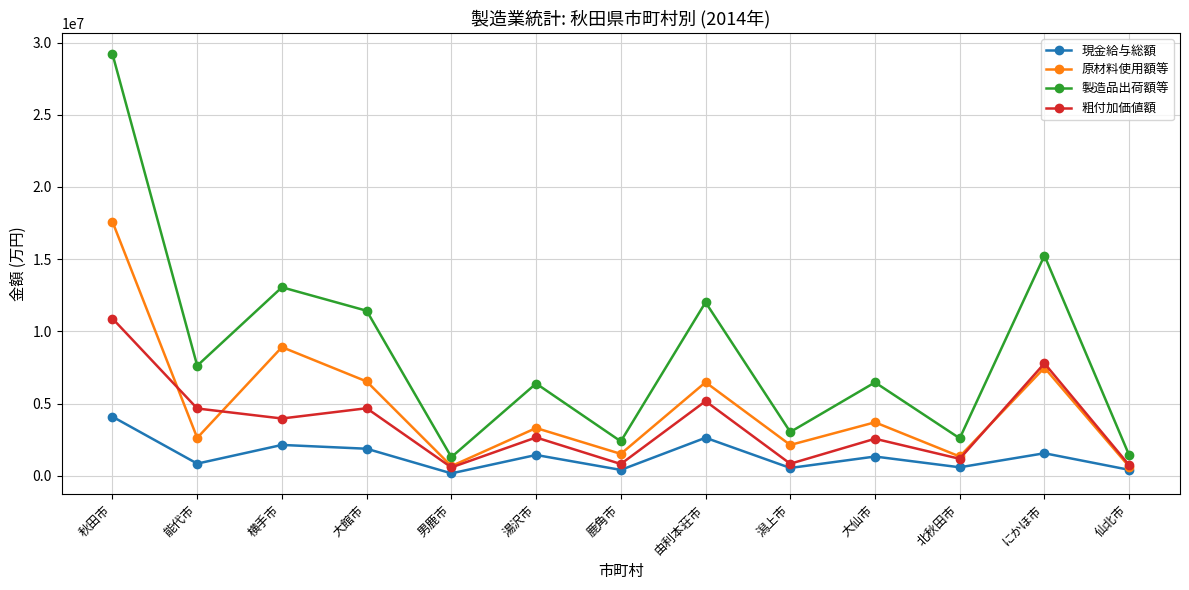

At which category does 粗付加価値額 reach its first local valley?

横手市